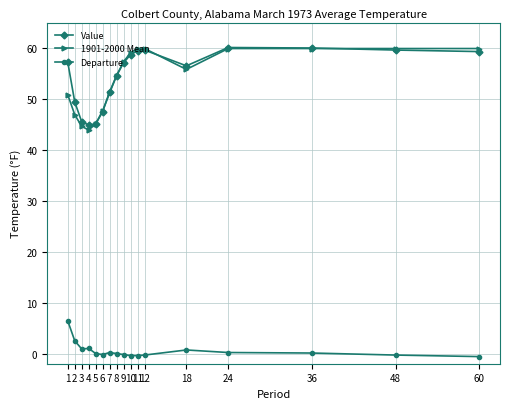

At which label does 1901-2000 Mean first exceed 55?

9